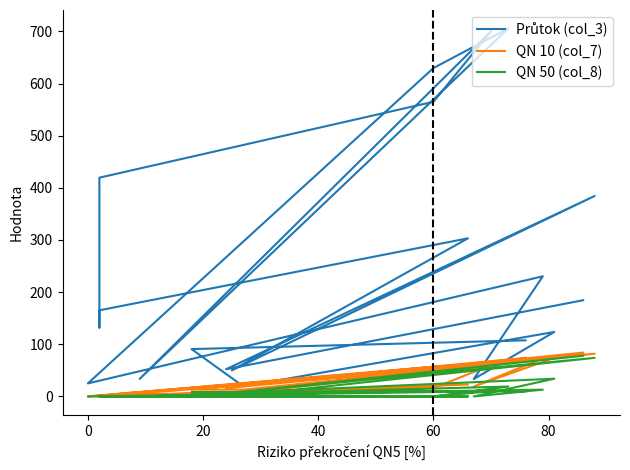

Reading right to left, list all the values displayed in this chart.

Průtok (col_3): 107.6	90.8	19.3	123.7	33.3	230.4	25.0	629.6	705.7	33.8	700.2	565.0	419.5	132.0	165.2	303.2	50.0	384.4	52.2	184.5
QN 10 (col_7): 74.0	13.0	13.0	74.0	19.0	73.0	0.0	57.0	67.0	6.0	60.0	16.0	2.0	0.0	0.0	23.0	4.0	82.0	16.0	84.0
QN 50 (col_8): 10.0	8.0	8.0	34.0	0.0	13.0	0.0	0.0	19.0	0.0	10.0	0.0	0.0	0.0	0.0	0.0	0.0	74.0	6.0	78.0